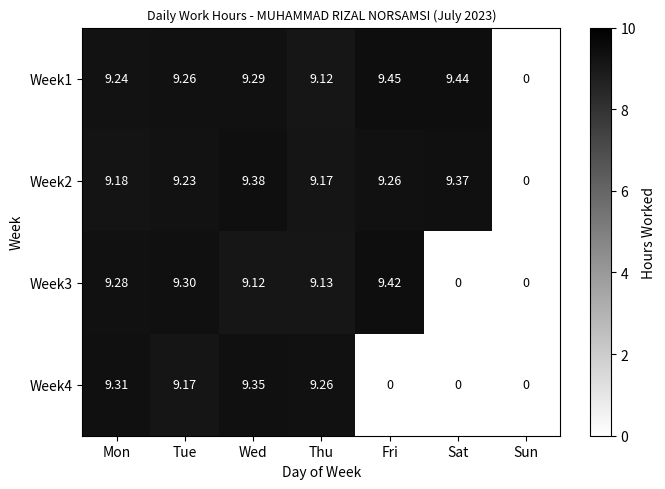

At which label does Week2 first exceed 9?

Mon